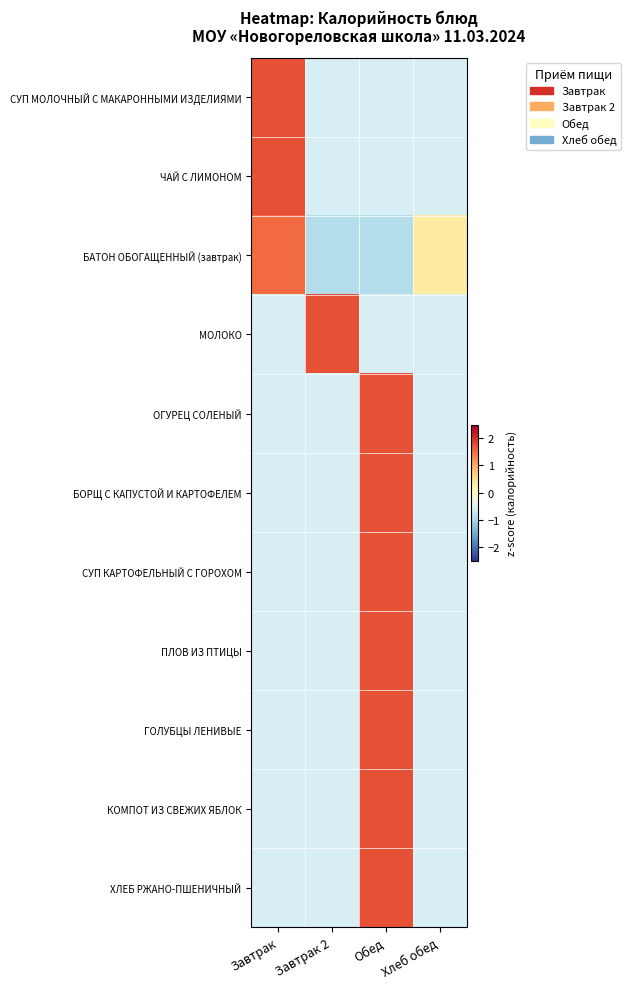

Reading left to right, transcribe all the data shown in this chart.

СУП МОЛОЧНЫЙ С МАКАРОННЫМИ ИЗДЕЛИЯМИ: Завтрак=1.7	Завтрак 2=-0.6	Обед=-0.6	Хлеб обед=-0.6
ЧАЙ С ЛИМОНОМ: Завтрак=1.7	Завтрак 2=-0.6	Обед=-0.6	Хлеб обед=-0.6
БАТОН ОБОГАЩЕННЫЙ (завтрак): Завтрак=1.5	Завтрак 2=-0.9	Обед=-0.9	Хлеб обед=0.3
МОЛОКО: Завтрак=-0.6	Завтрак 2=1.7	Обед=-0.6	Хлеб обед=-0.6
ОГУРЕЦ СОЛЕНЫЙ: Завтрак=-0.6	Завтрак 2=-0.6	Обед=1.7	Хлеб обед=-0.6
БОРЩ С КАПУСТОЙ И КАРТОФЕЛЕМ: Завтрак=-0.6	Завтрак 2=-0.6	Обед=1.7	Хлеб обед=-0.6
СУП КАРТОФЕЛЬНЫЙ С ГОРОХОМ: Завтрак=-0.6	Завтрак 2=-0.6	Обед=1.7	Хлеб обед=-0.6
ПЛОВ ИЗ ПТИЦЫ: Завтрак=-0.6	Завтрак 2=-0.6	Обед=1.7	Хлеб обед=-0.6
ГОЛУБЦЫ ЛЕНИВЫЕ: Завтрак=-0.6	Завтрак 2=-0.6	Обед=1.7	Хлеб обед=-0.6
КОМПОТ ИЗ СВЕЖИХ ЯБЛОК: Завтрак=-0.6	Завтрак 2=-0.6	Обед=1.7	Хлеб обед=-0.6
ХЛЕБ РЖАНО-ПШЕНИЧНЫЙ: Завтрак=-0.6	Завтрак 2=-0.6	Обед=1.7	Хлеб обед=-0.6